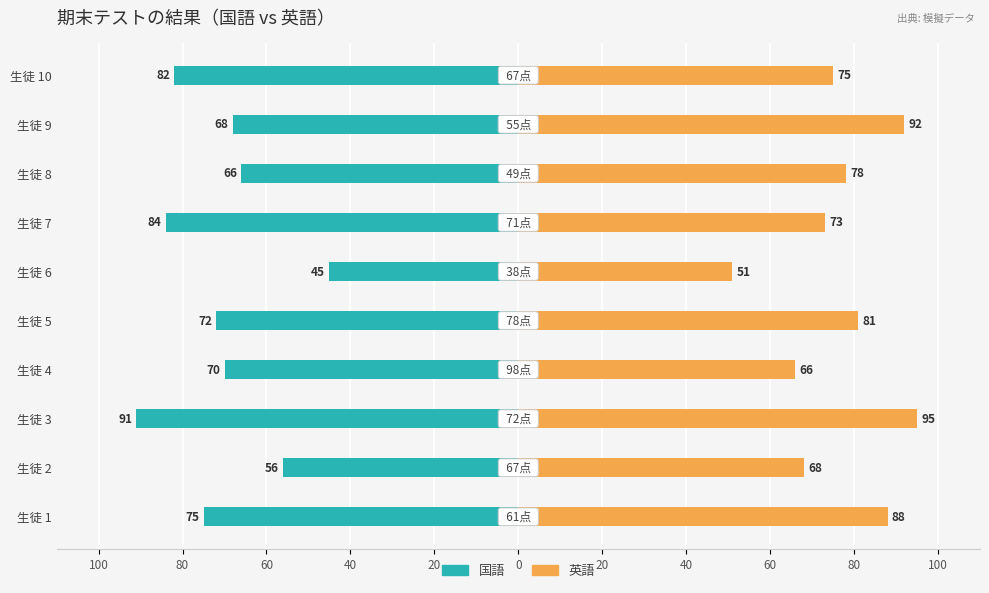

What is the greatest value displayed?

95